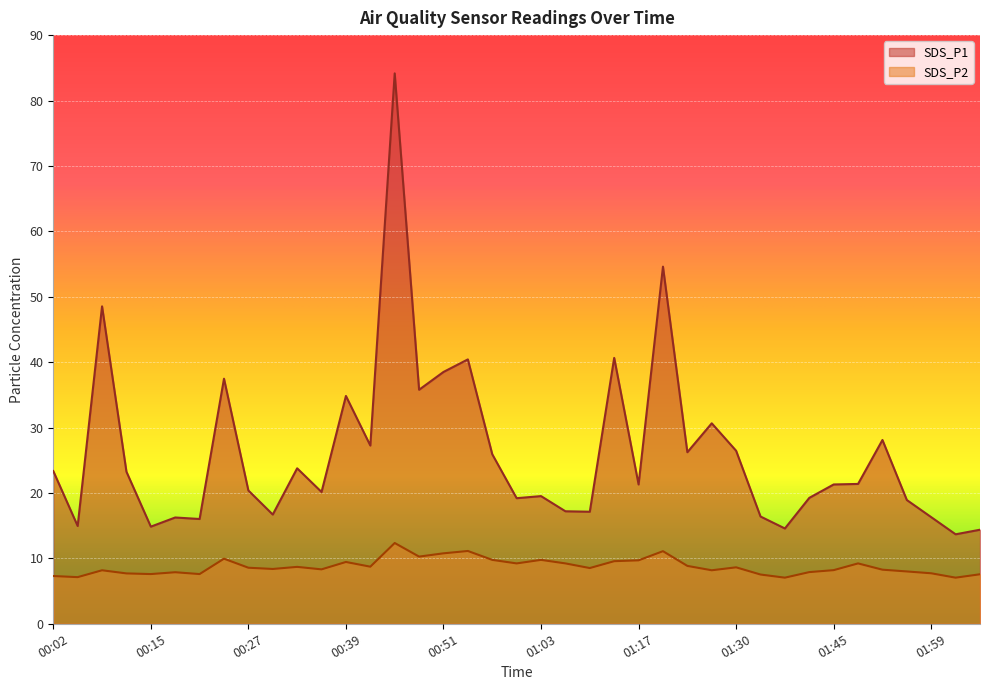

Which series changed the most between 00:57 and 01:49?

SDS_P1